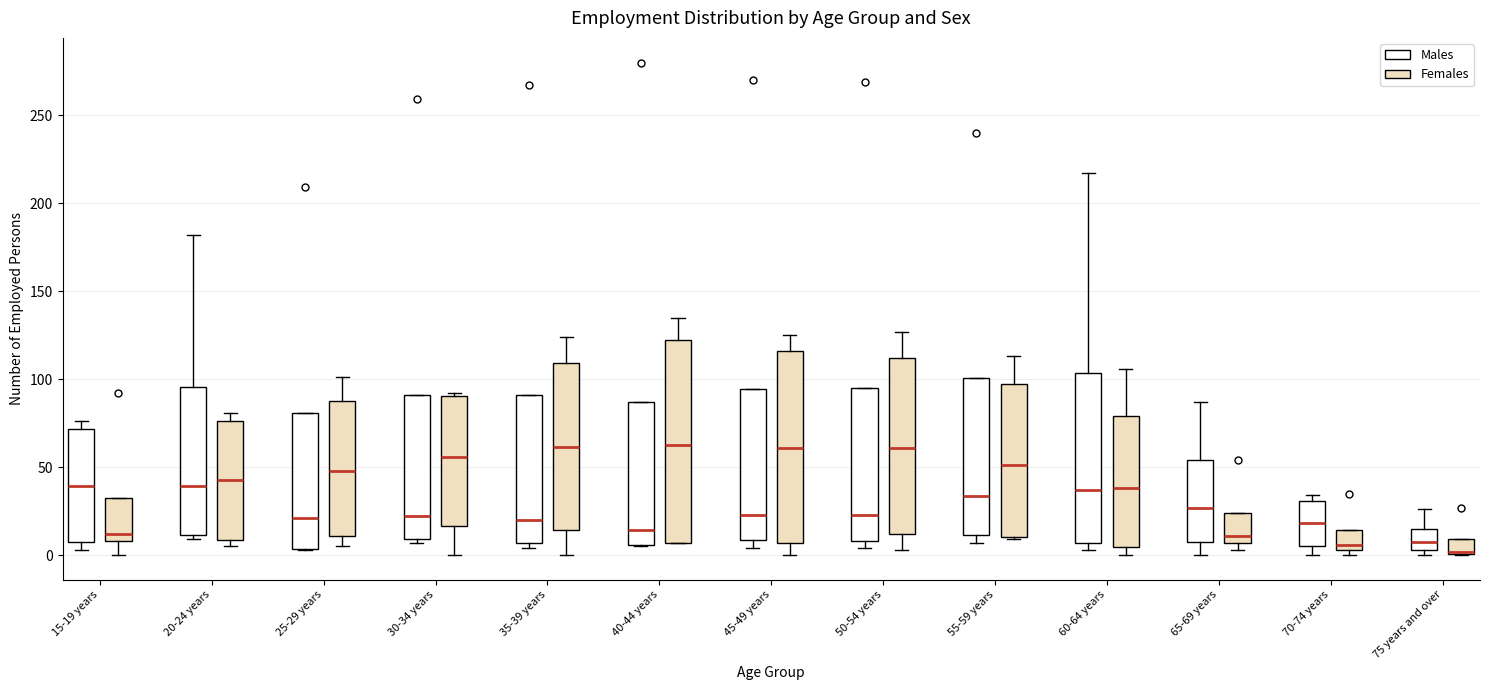

Where is the upper edge of the box for 70-74 years (Females) on the y-axis? The values are not printed on the chart, so give them approximately, as read against the axis.

15